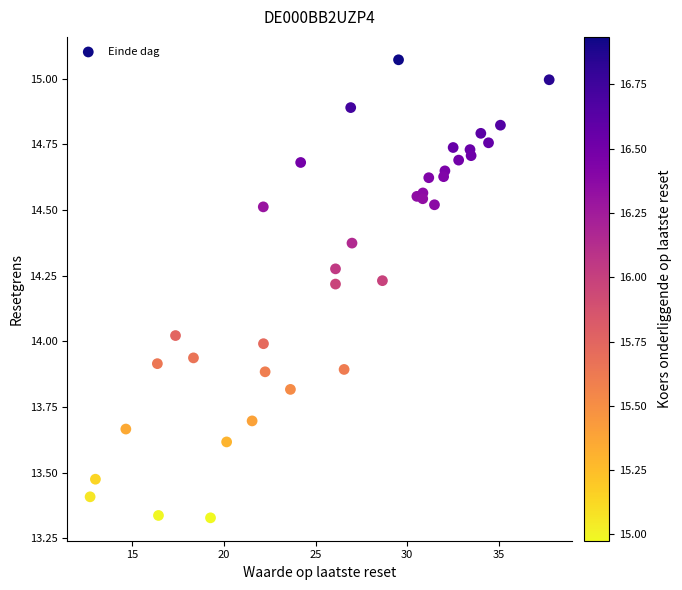

What is the range of X values (max minus min)?

25.1